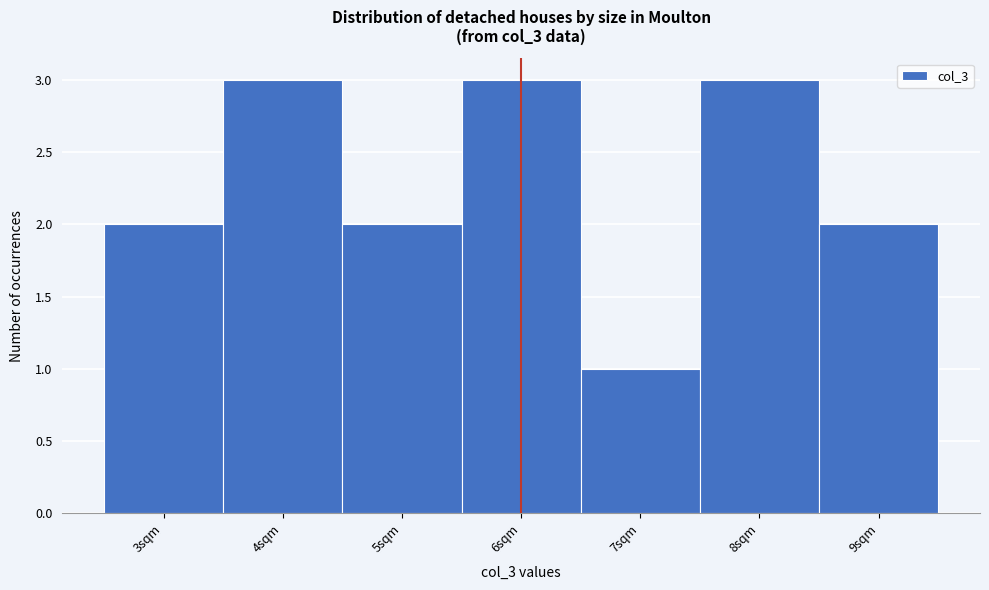

What is the height of the bar covering 3.5 to 4.5 on the x-axis? The values are not printed on the chart, so give them approximately, as read against the axis.

3